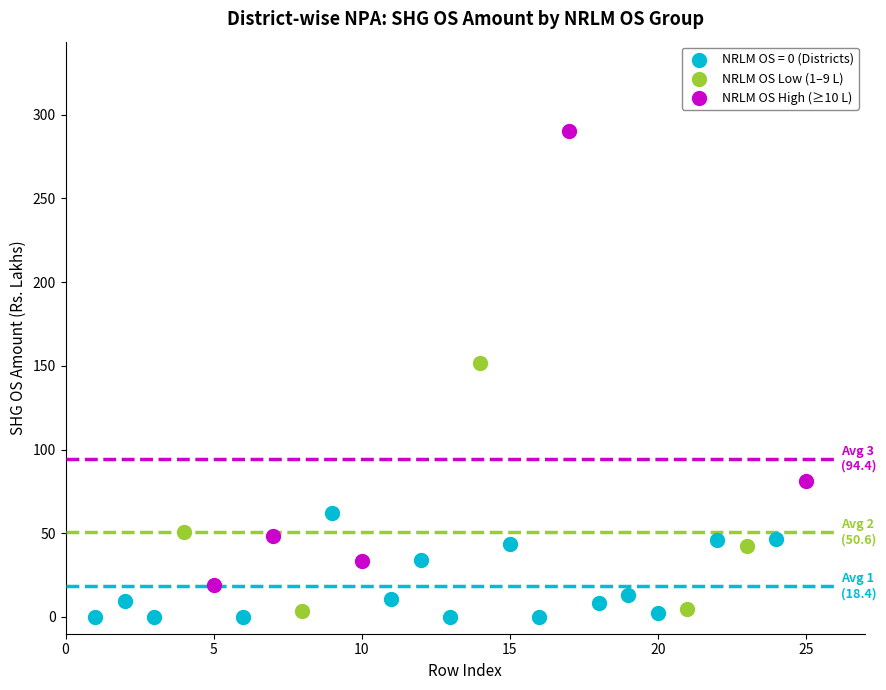

Which series has the largest Y range (max minus min)?

NRLM OS High (≥10 L)